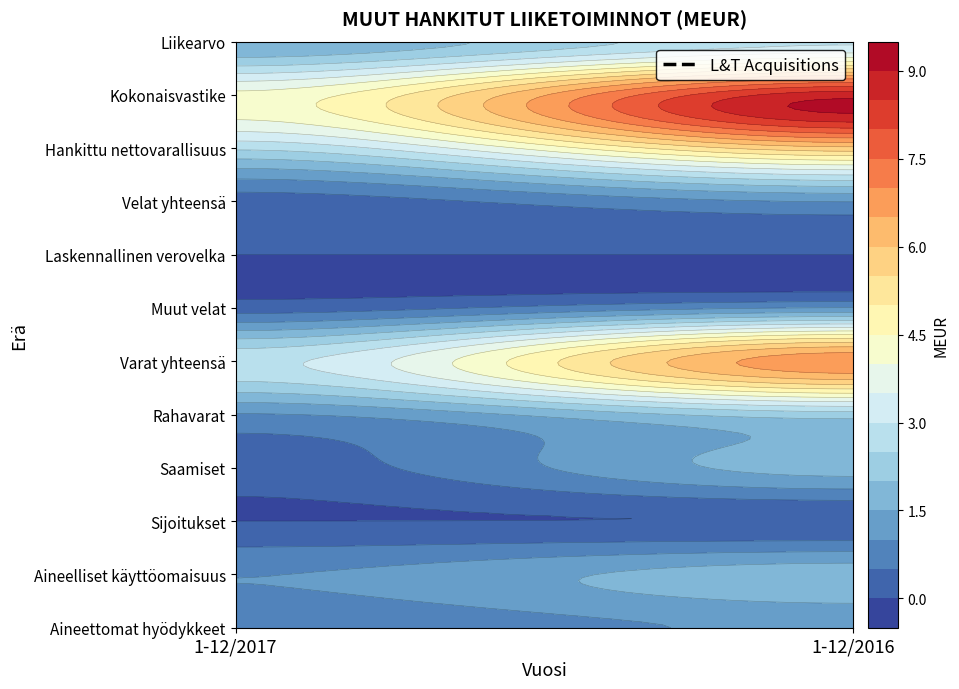

At which label is Kokonaisvastike closest to 6?

1-12/2017